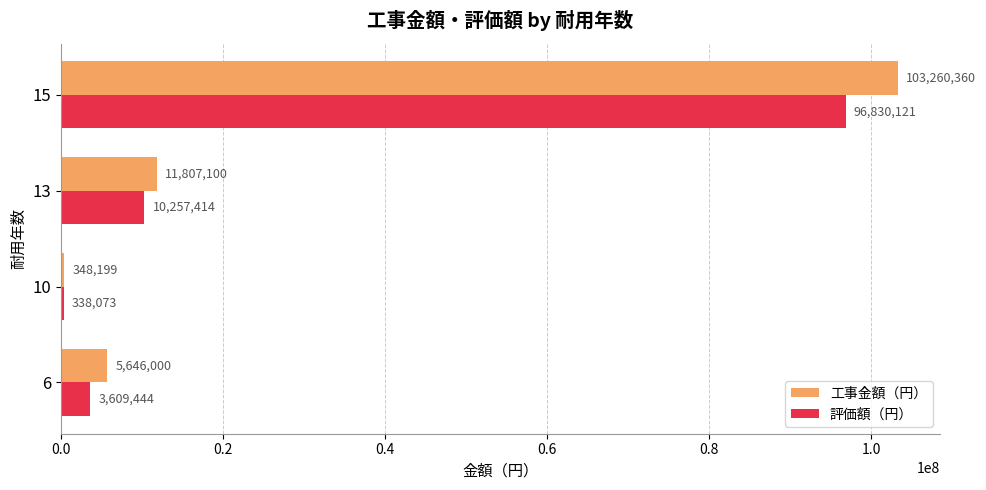

Where is 評価額（円） nearest to the value 48584097?

13